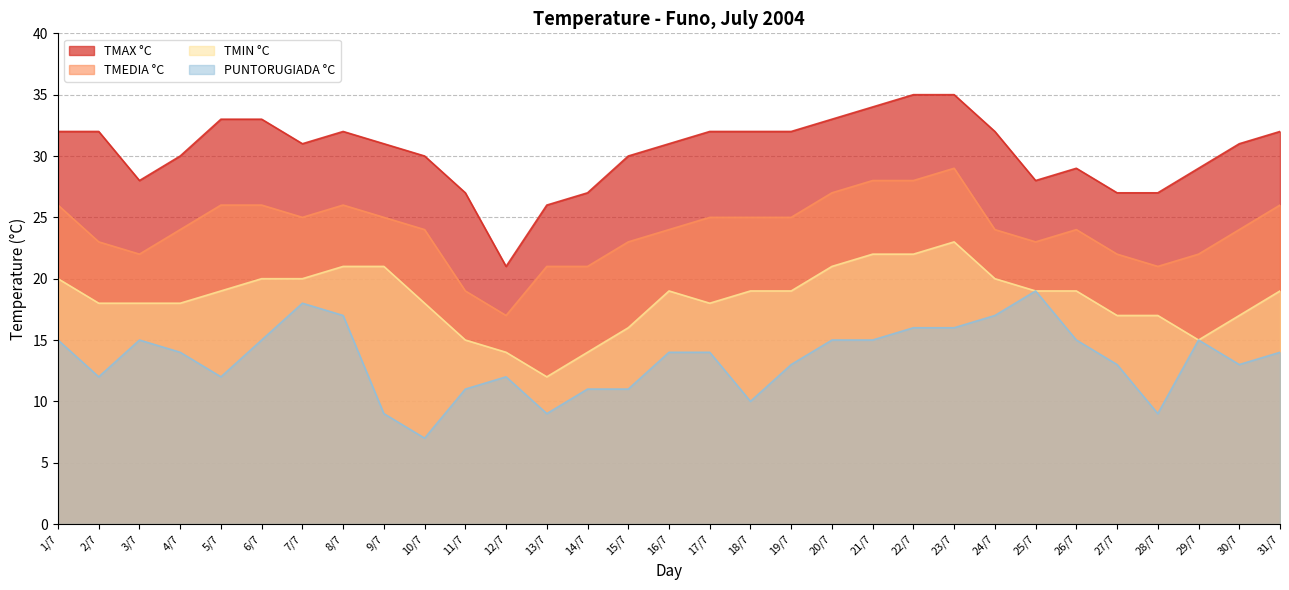

How many interior local valleys does the PUNTORUGIADA °C series have?

7